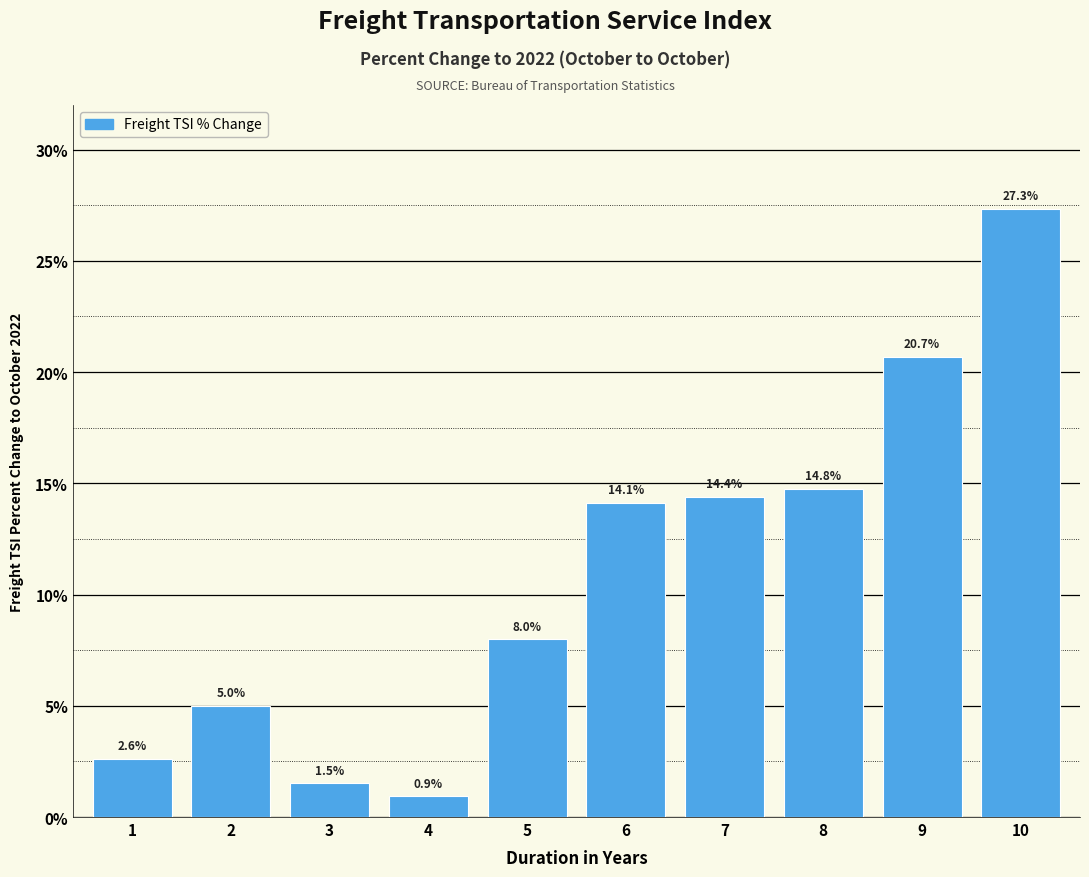

Reading left to right, list all the values displayed in this chart.

1=2.6	2=5.0	3=1.5	4=0.9	5=8.0	6=14.1	7=14.4	8=14.8	9=20.7	10=27.3